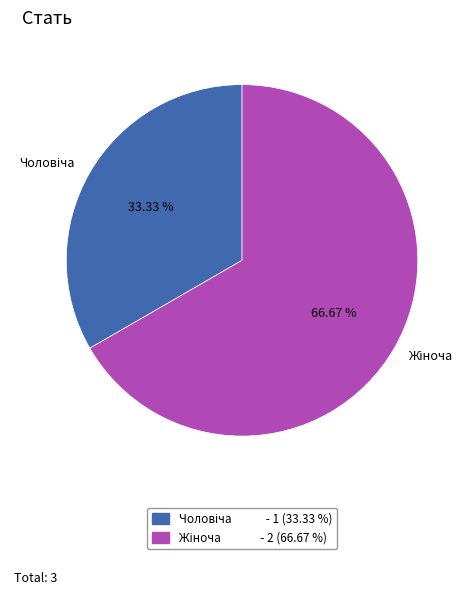

Is there any slice that represents more than half of the pie?

Yes